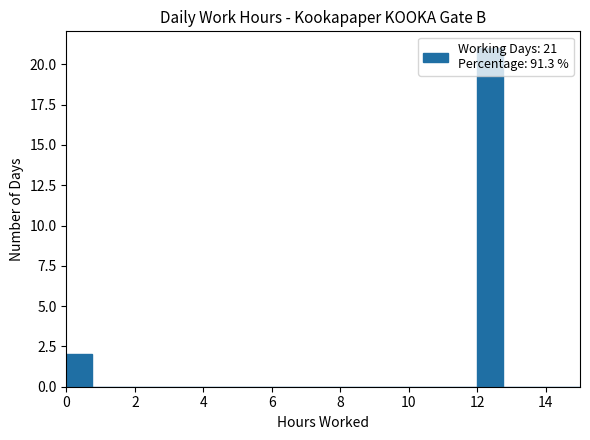

Around what value on the x-axis is the tallest bar? Give the approximate position of its centre, as read against the axis.

12.4